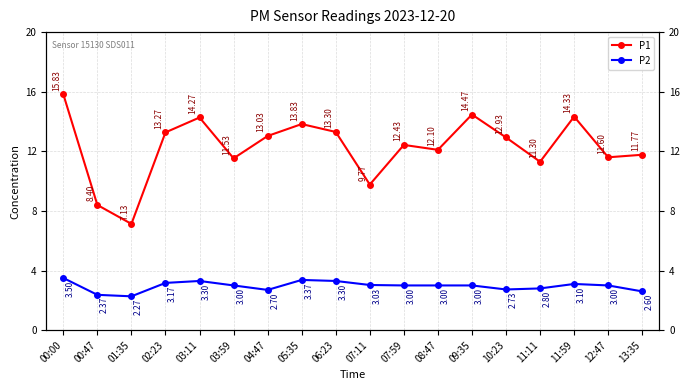

Which series has the largest total across all categories?

P1